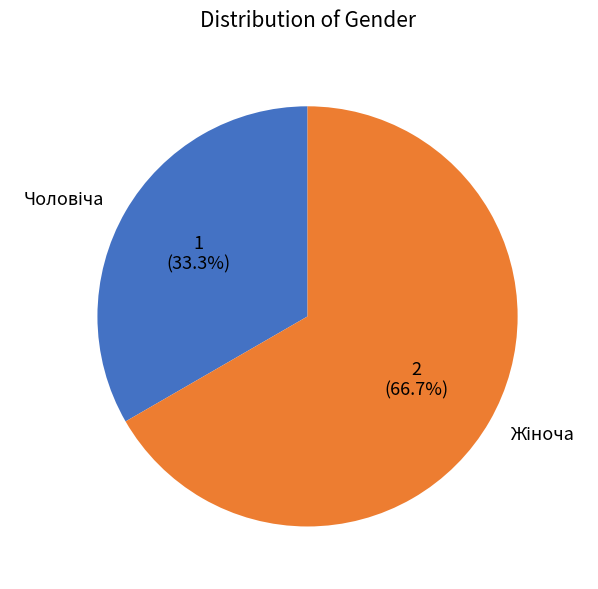

Is there a majority slice in this chart?

Yes